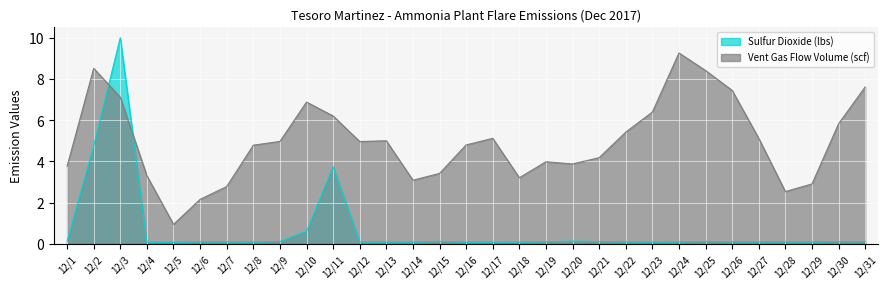

Where does the data first go above 4?

12/2